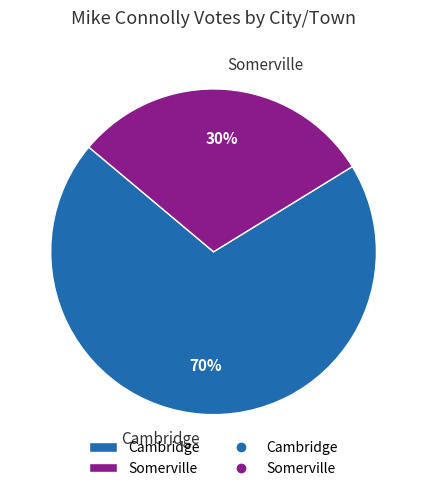

To the nearest percent, what portion does Cambridge represent?

70%